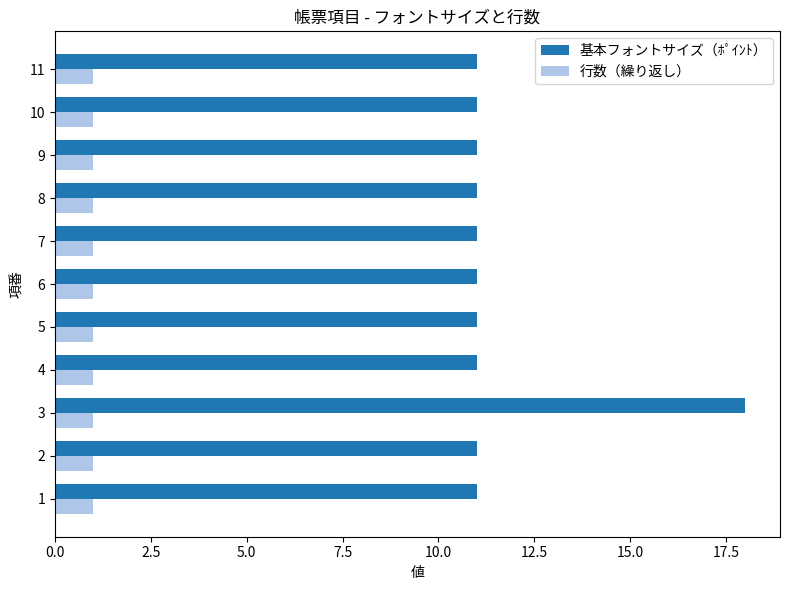

At 8, list the series in order from largest to smallest.

基本フォントサイズ（ﾎﾟｲﾝﾄ）, 行数（繰り返し）